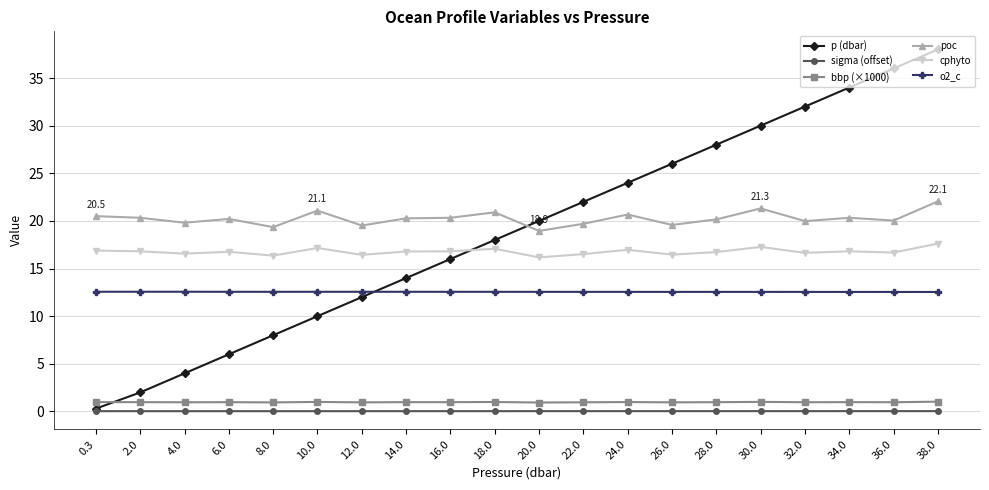

Is it true that p (dbar) equals 8.0 at 8.0?

True